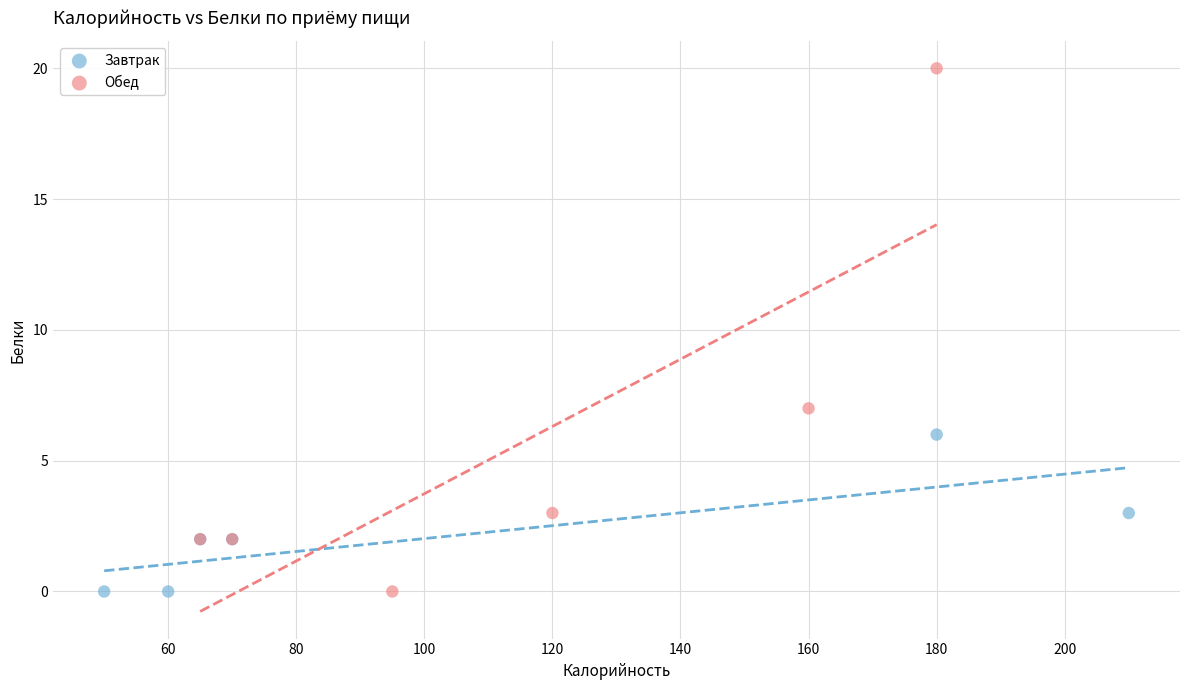

Which series reaches the maximum Y coordinate?

Обед